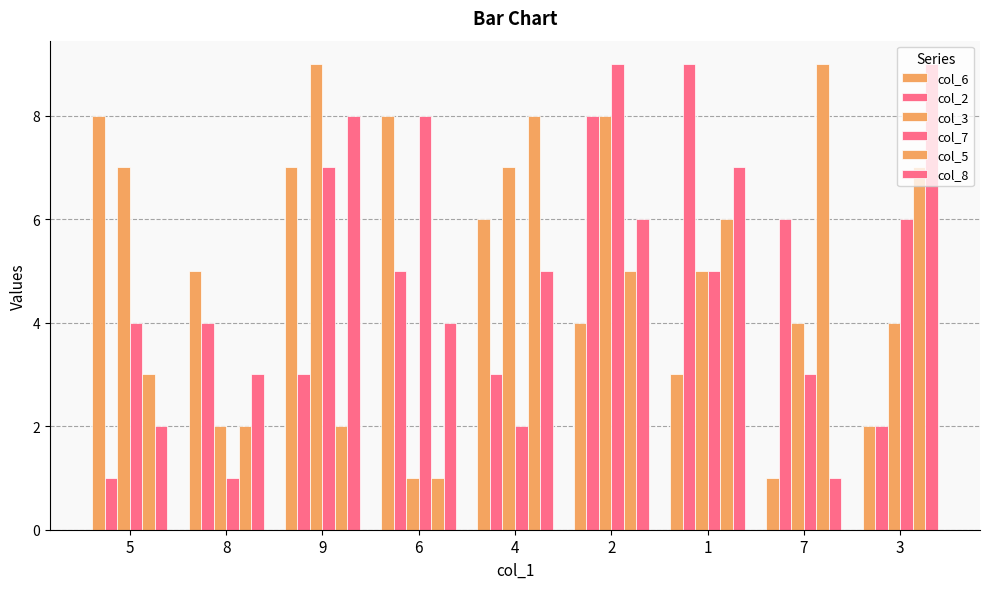

True or false: col_7 has a value of 9 at 1.

False